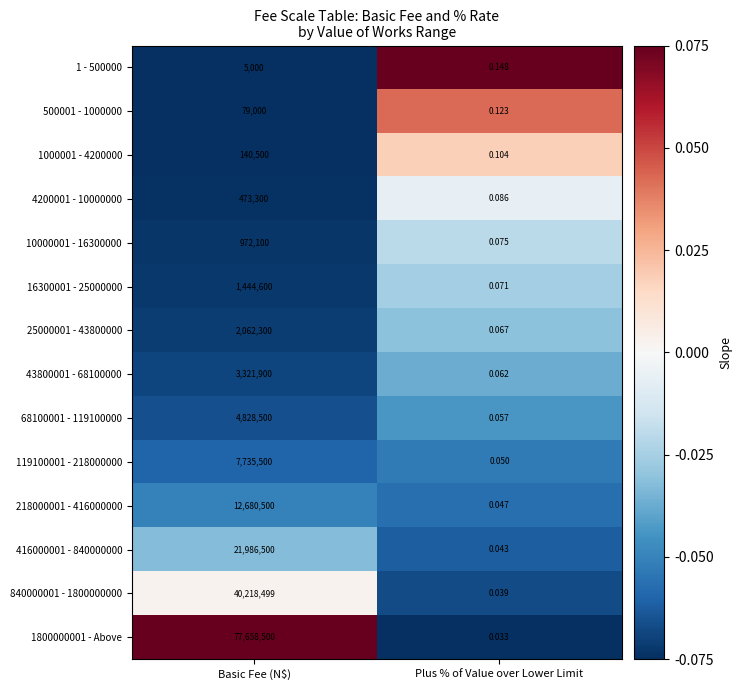

Rank the series at Basic Fee (N$) from highest to lowest value.

1800000001 - Above, 840000001 - 1800000000, 416000001 - 840000000, 218000001 - 416000000, 119100001 - 218000000, 68100001 - 119100000, 43800001 - 68100000, 25000001 - 43800000, 16300001 - 25000000, 10000001 - 16300000, 4200001 - 10000000, 1000001 - 4200000, 500001 - 1000000, 1 - 500000